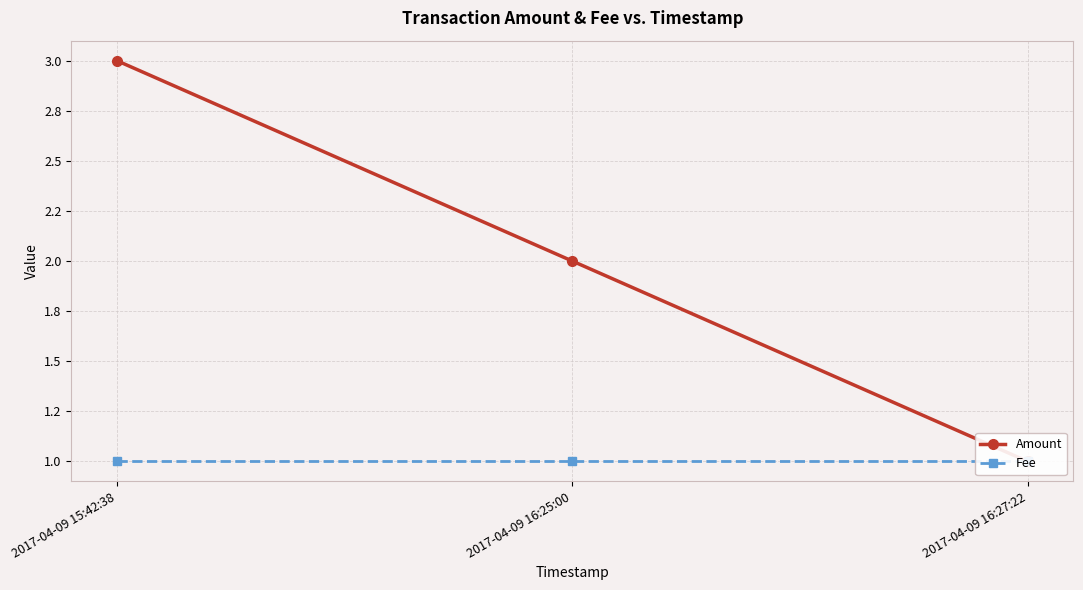

Between 2017-04-09 15:42:38 and 2017-04-09 16:25:00, which is larger?

2017-04-09 15:42:38